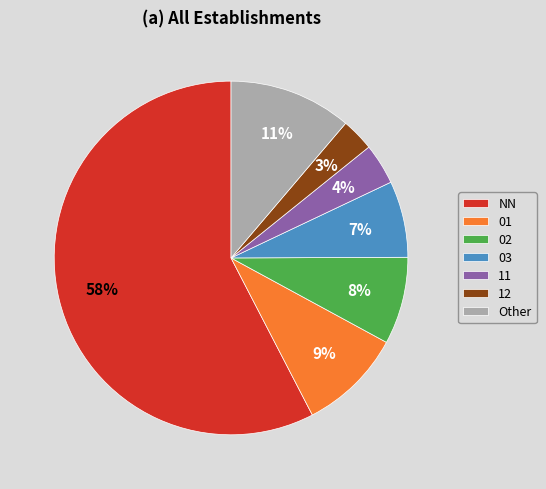

Count the number of slices in the pie.

7